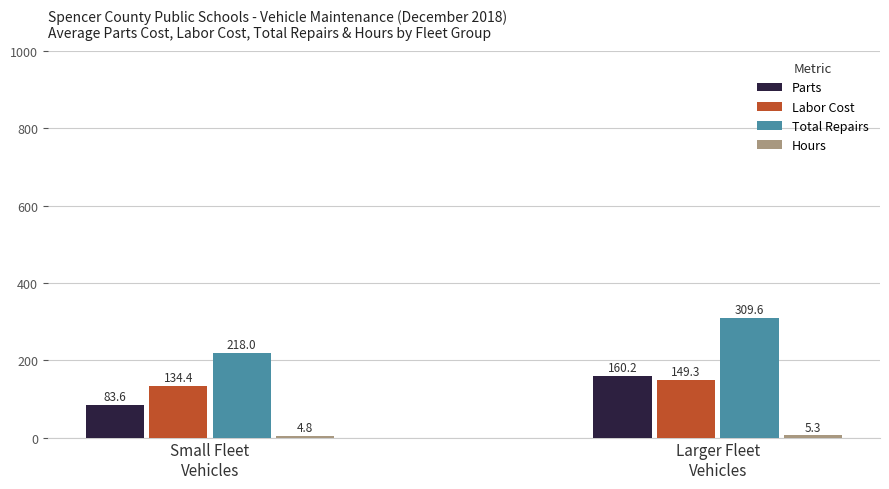

What is the maximum value shown in the chart?

309.6